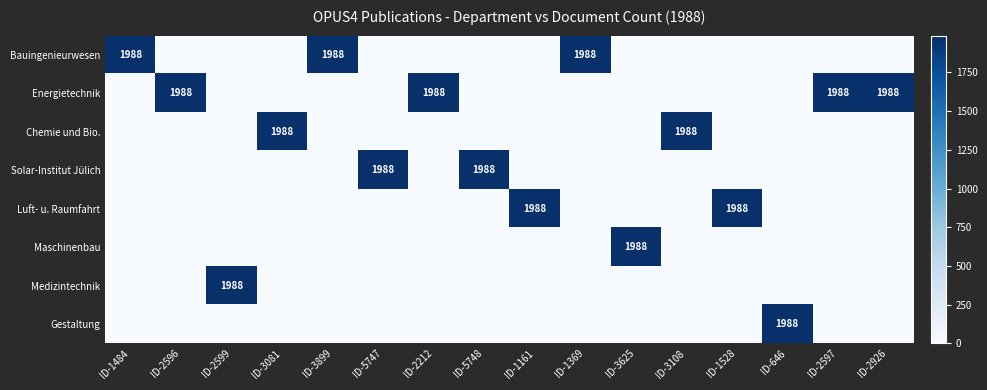

At which category does the chart reach its peak across all series?

ID-1484